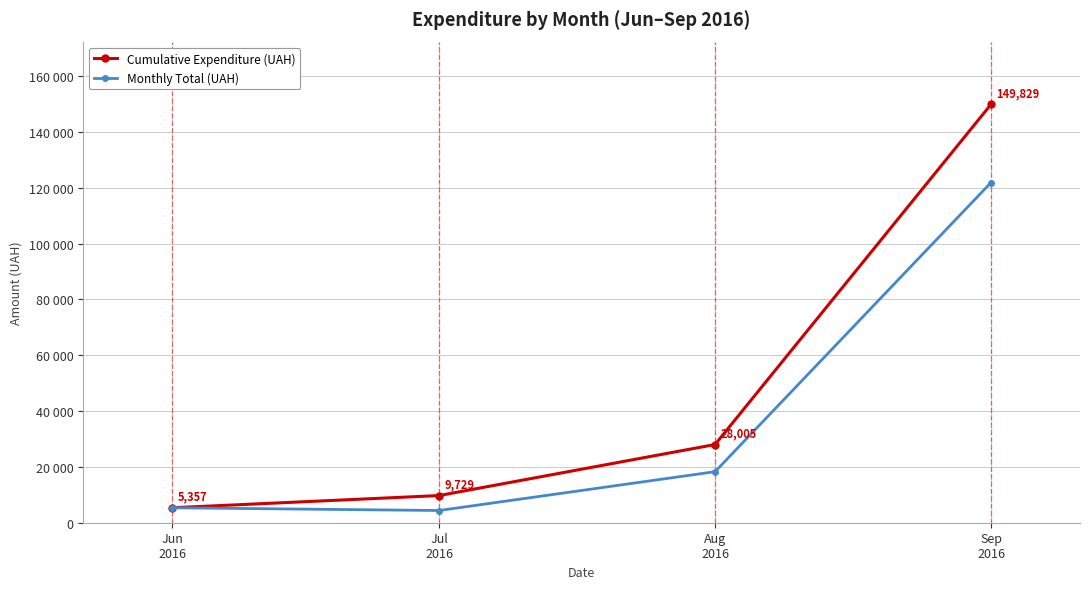

Does the chart display data point markers on the line(s)?

Yes